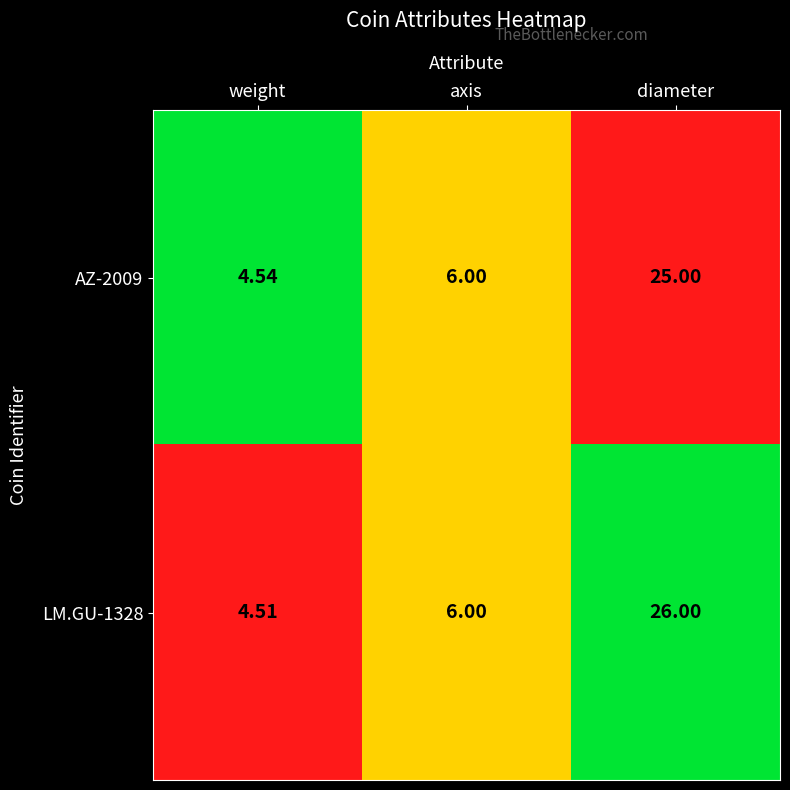

Which label corresponds to the smallest value in the chart?

weight